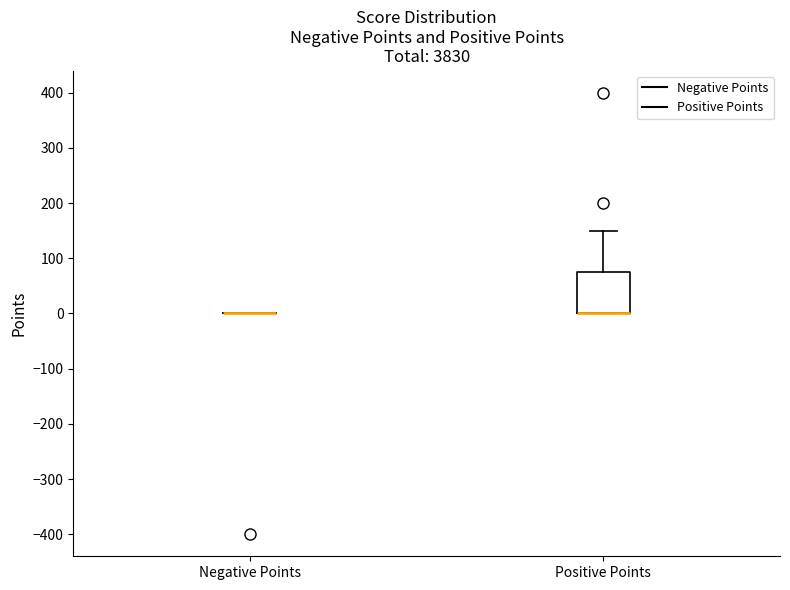

Comparing the boxes themselves (not the whiskers), which one is the tallest?

Positive Points